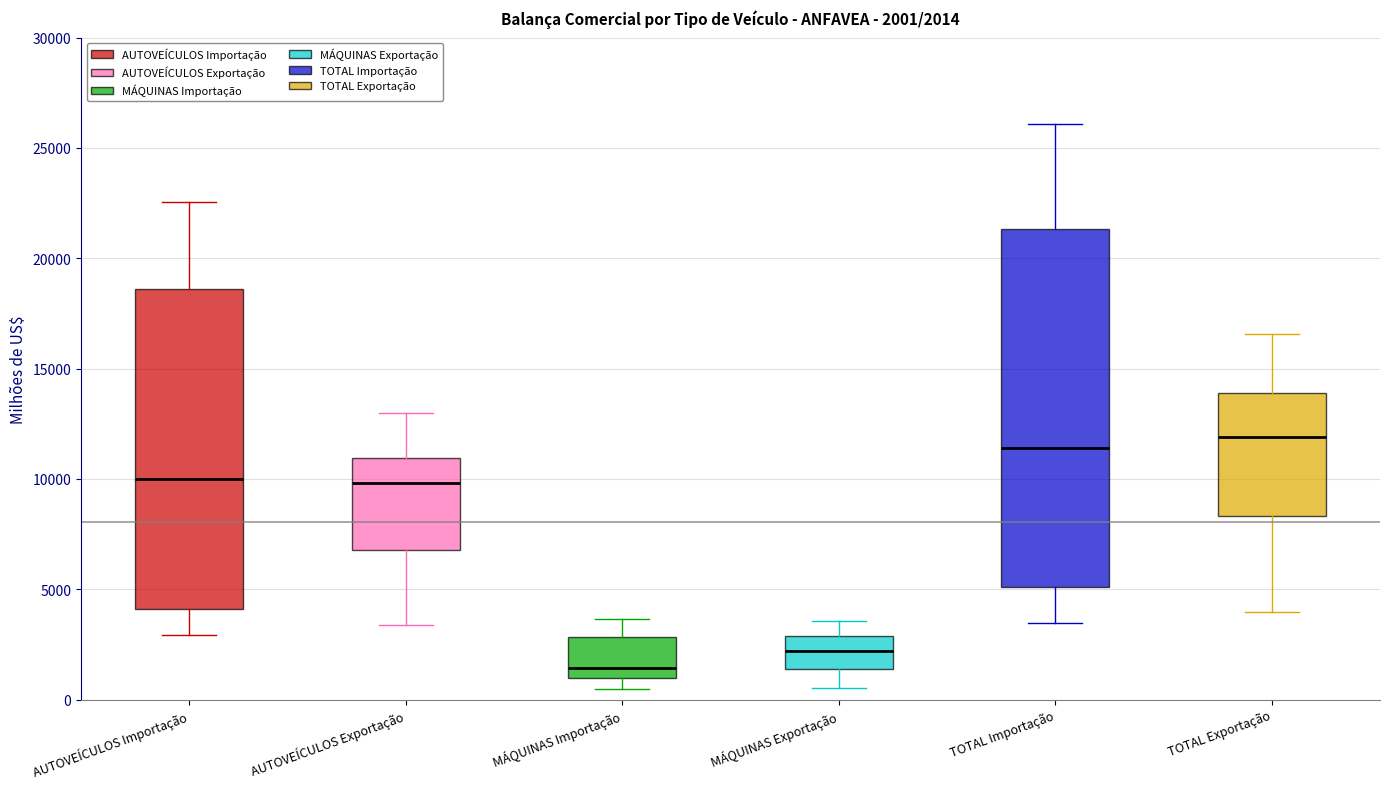

Which box's median line is the highest?

TOTAL Exportação